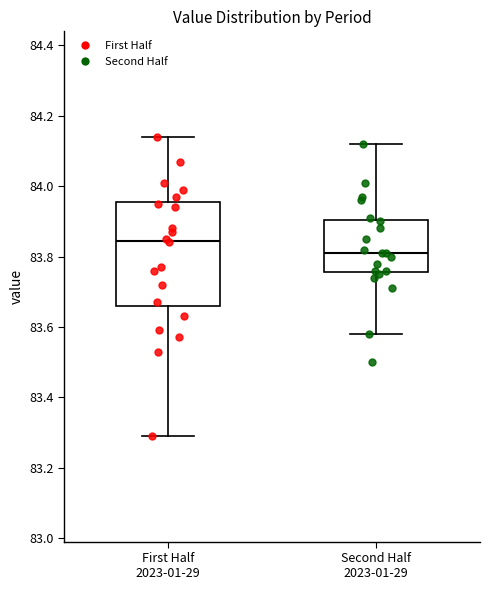

Reading left to right, transcribe this box plot: for each box, give where its median line is, the range the box spans, and where its two whiskers end, as read against the y-axis. The values are not printed on the chart, so give them approximately, as read against the axis.

First Half 2023-01-29: median 83.84, box 83.66 to 83.96, whiskers 83.30 to 84.14
Second Half 2023-01-29: median 83.82, box 83.76 to 83.90, whiskers 83.58 to 84.12